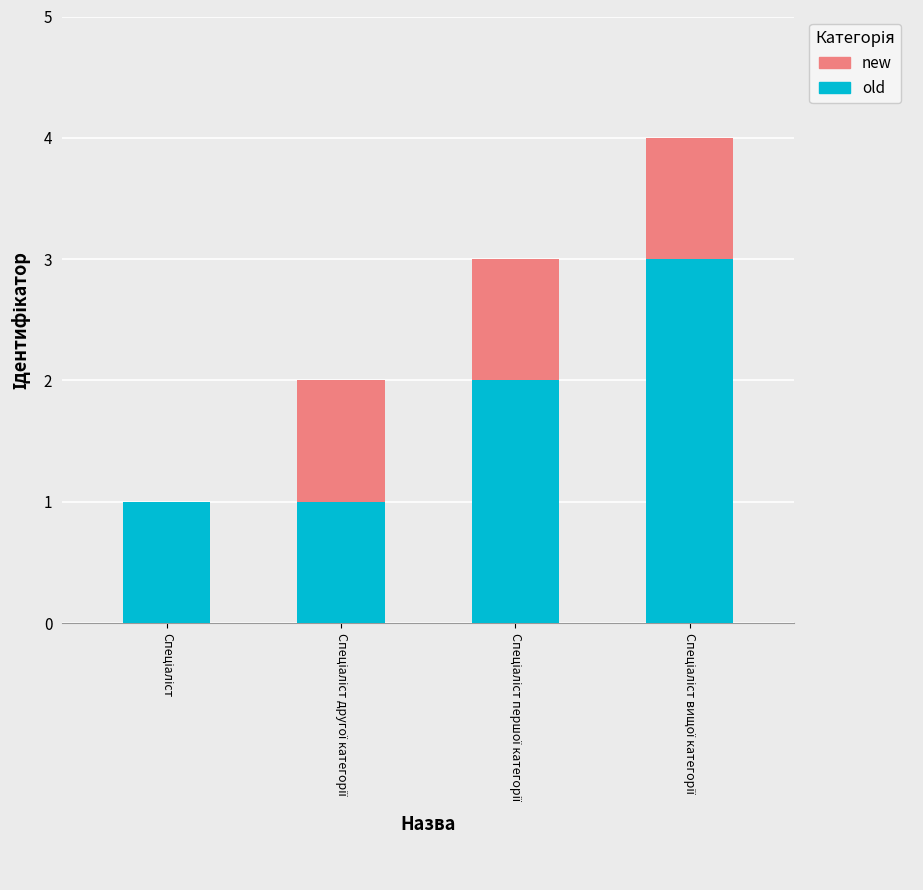

What is the sum of all old values?

7